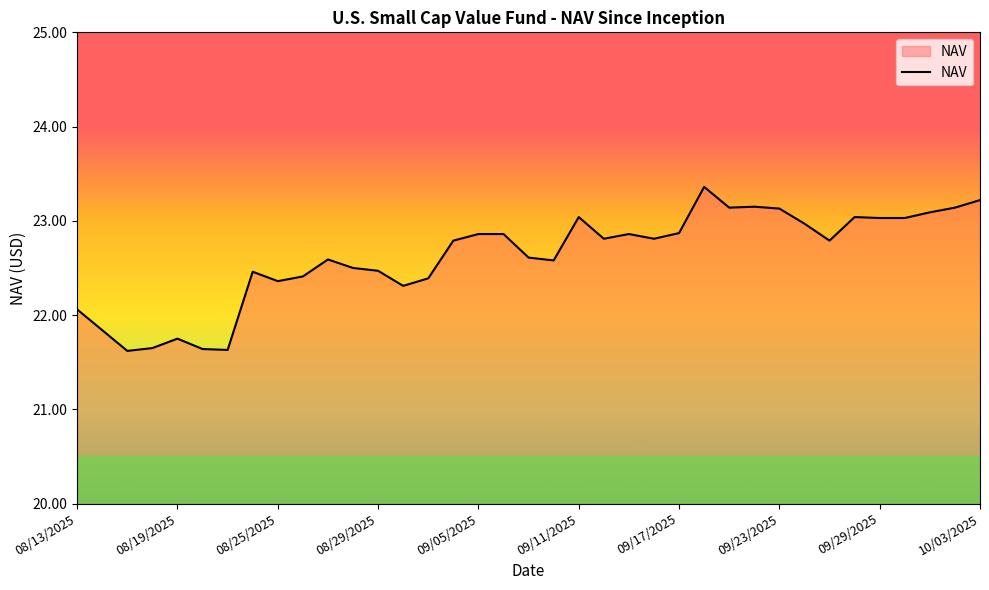

What is the difference between the second highest and second lowest values?

1.6